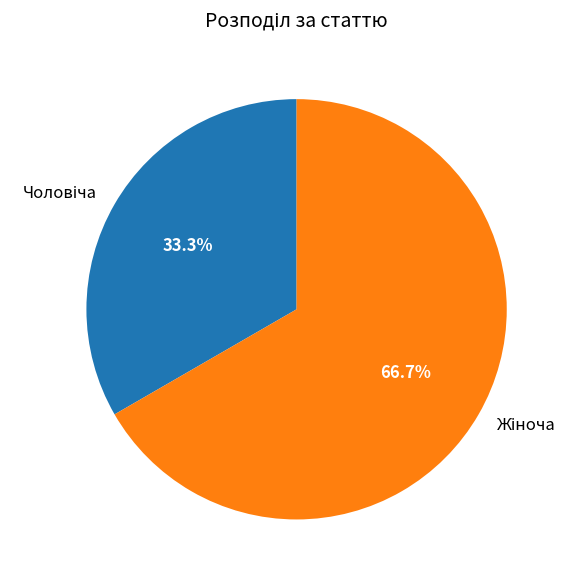

Does any single category account for the majority?

Yes